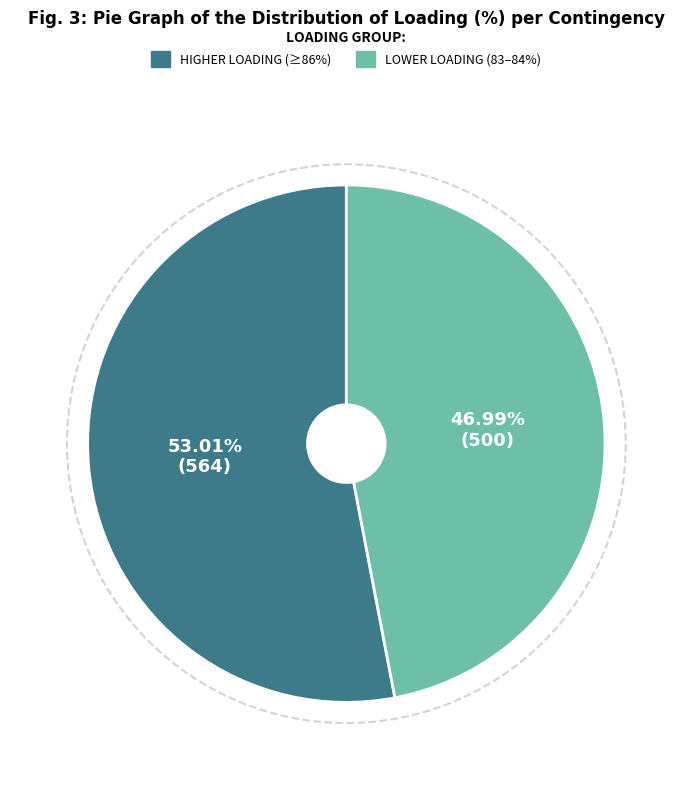

Does any single category account for the majority?

Yes